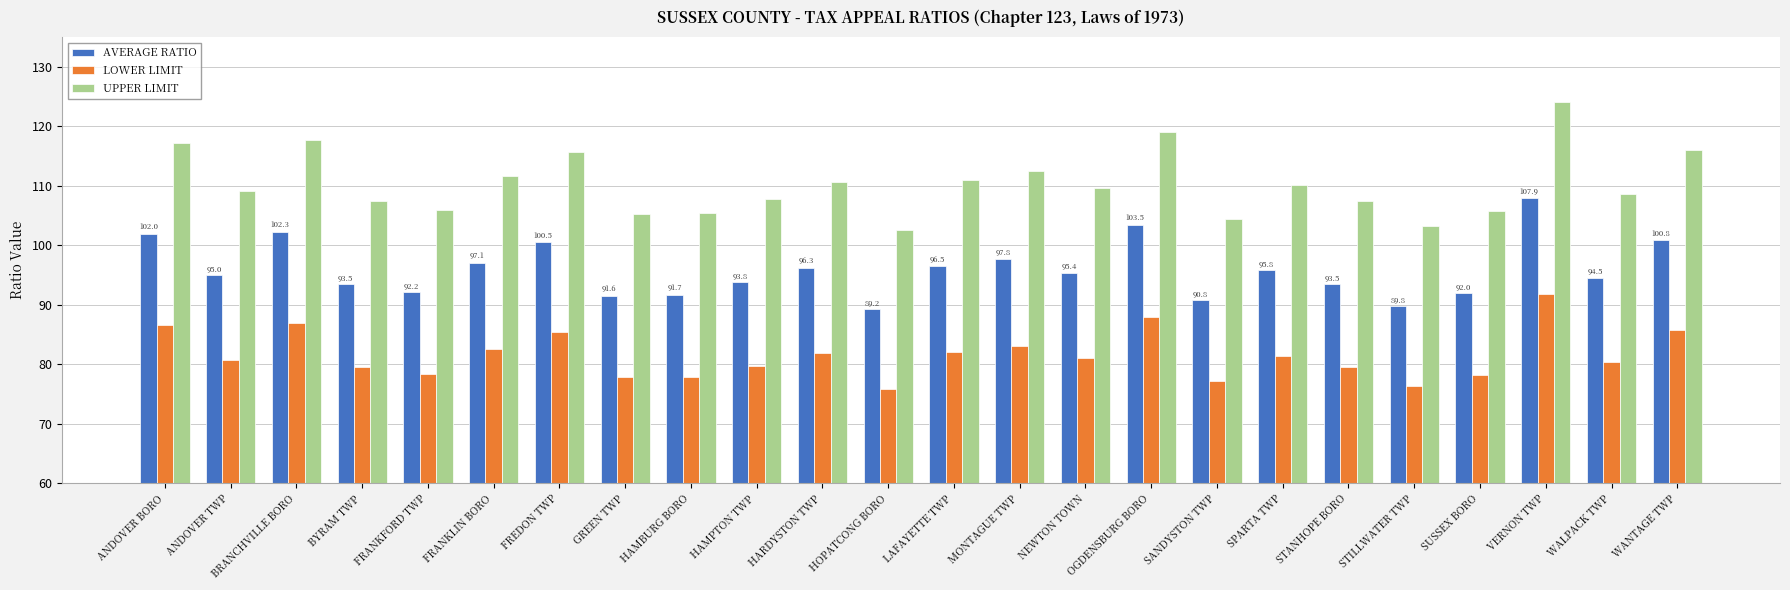

How many bars are there in total?

72